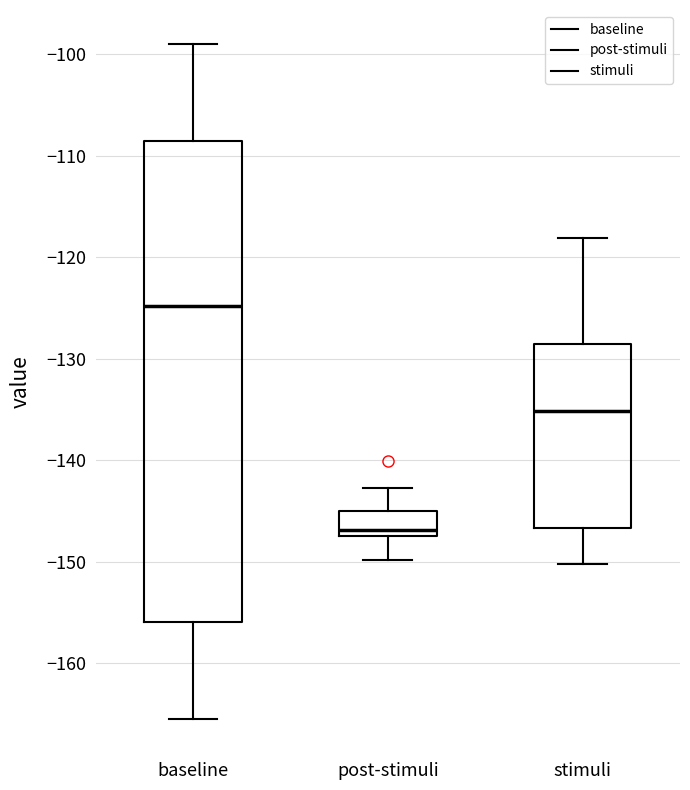

Reading left to right, transcribe this box plot: for each box, give where its median line is, the range the box spans, and where its two whiskers end, as read against the y-axis. The values are not printed on the chart, so give them approximately, as read against the axis.

baseline: median -125, box -156 to -109, whiskers -165 to -99
post-stimuli: median -147, box -148 to -145, whiskers -150 to -143
stimuli: median -135, box -147 to -129, whiskers -150 to -118